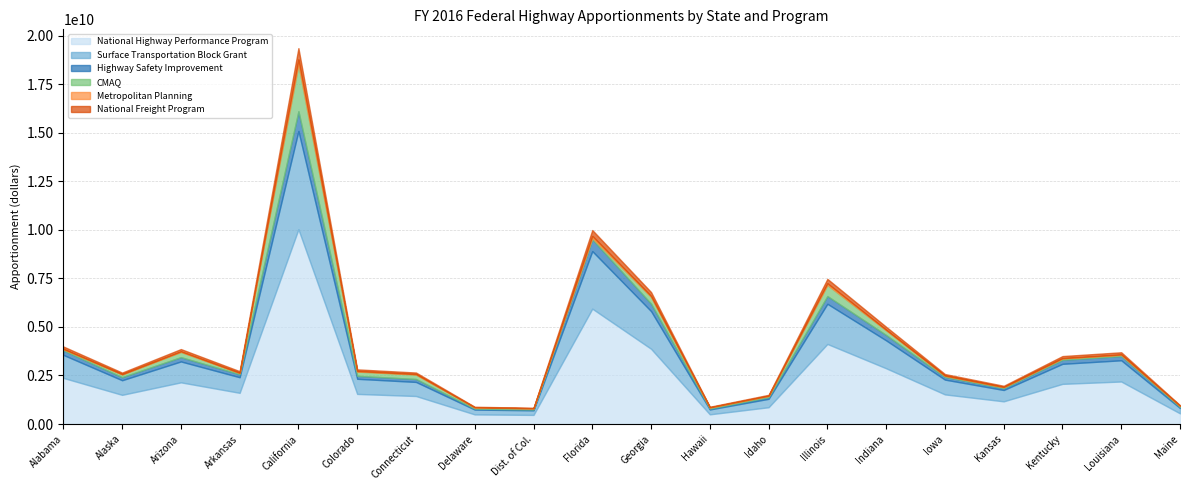

True or false: Highway Safety Improvement and National Highway Performance Program cross at least once.

False